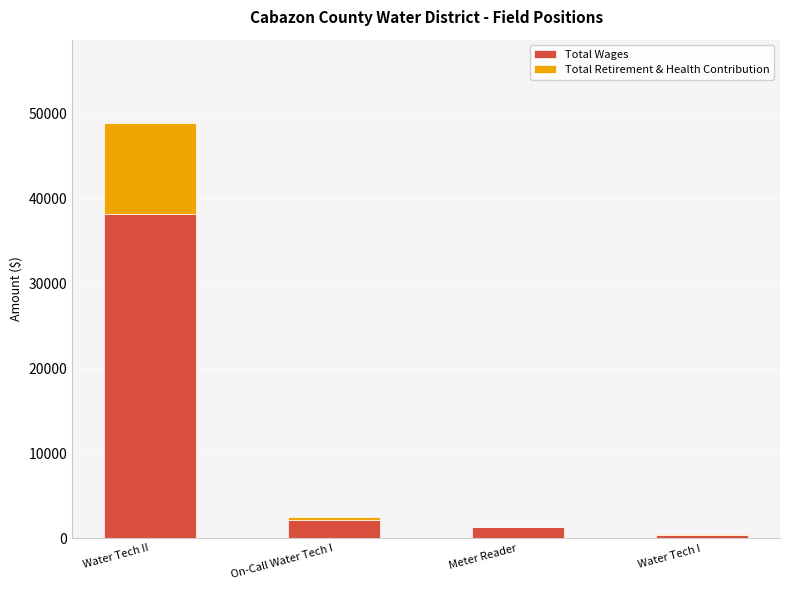

At which category is the sum across all series the highest?

Water Tech II